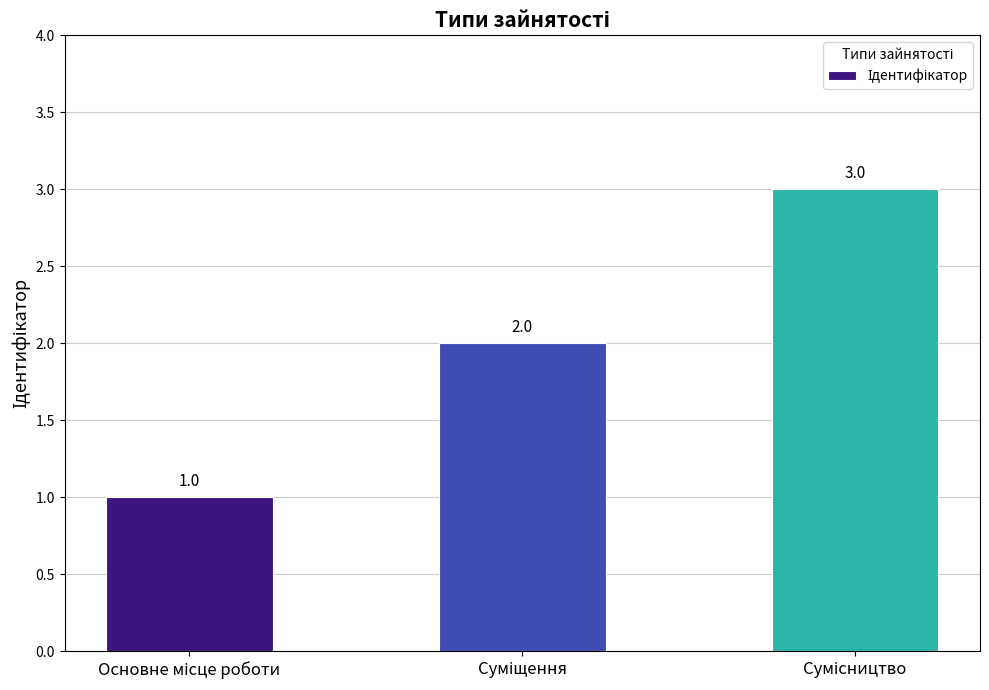

What is the maximum value shown in the chart?

3